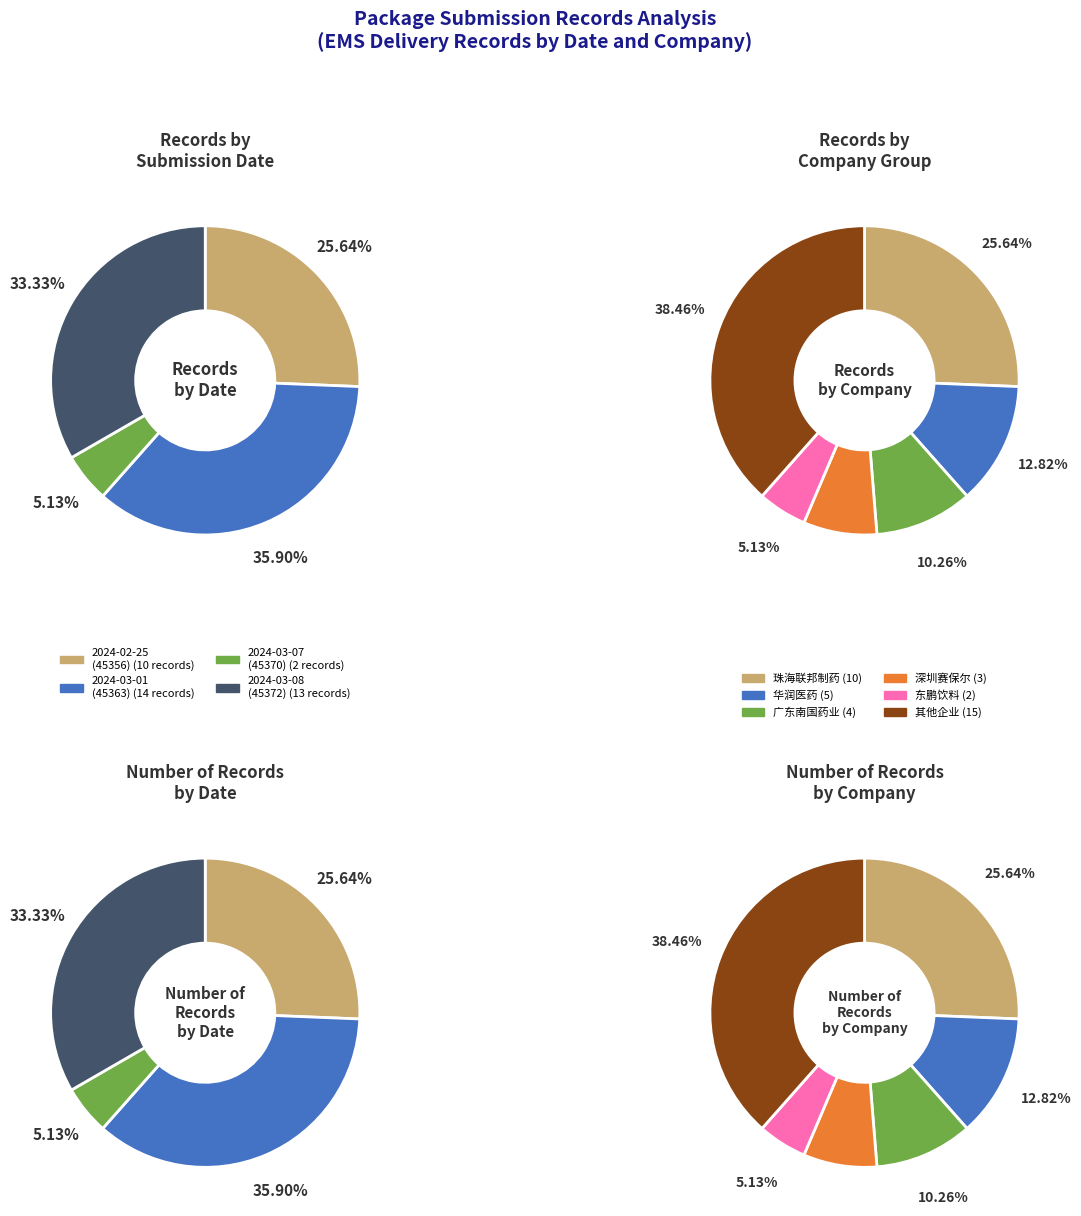

Is it true that 45363 is 11% of the pie?

False